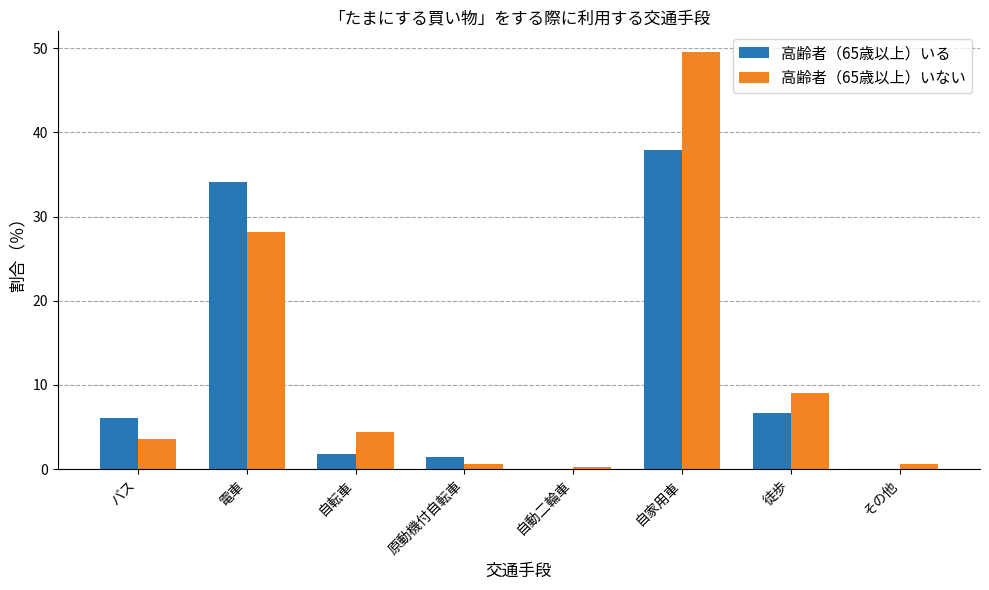

How many distinct data groups are displayed?

2